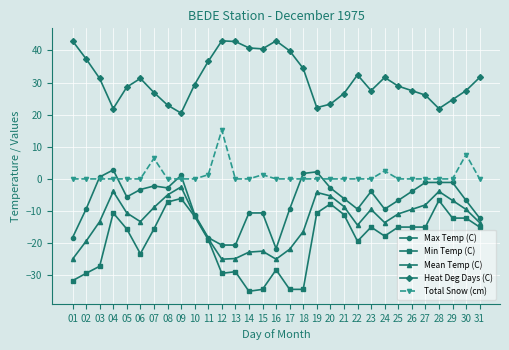

True or false: Min Temp (C) has more than 0 interior local peaks.

True